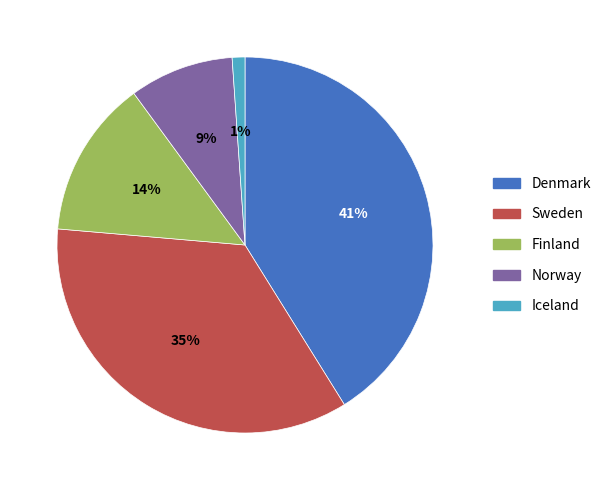

How many slices are in this pie chart?

5